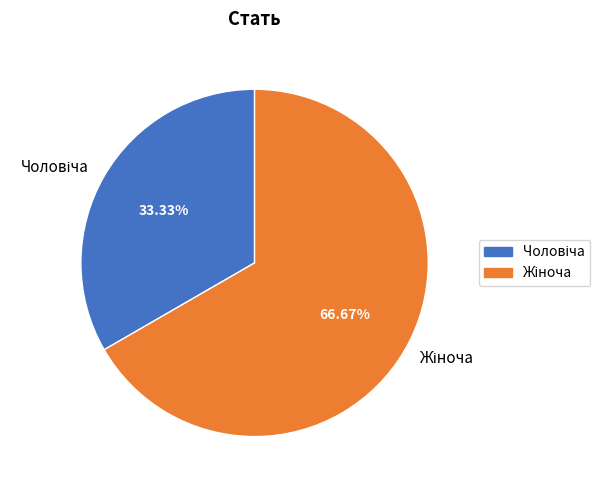

Does any single category account for the majority?

Yes